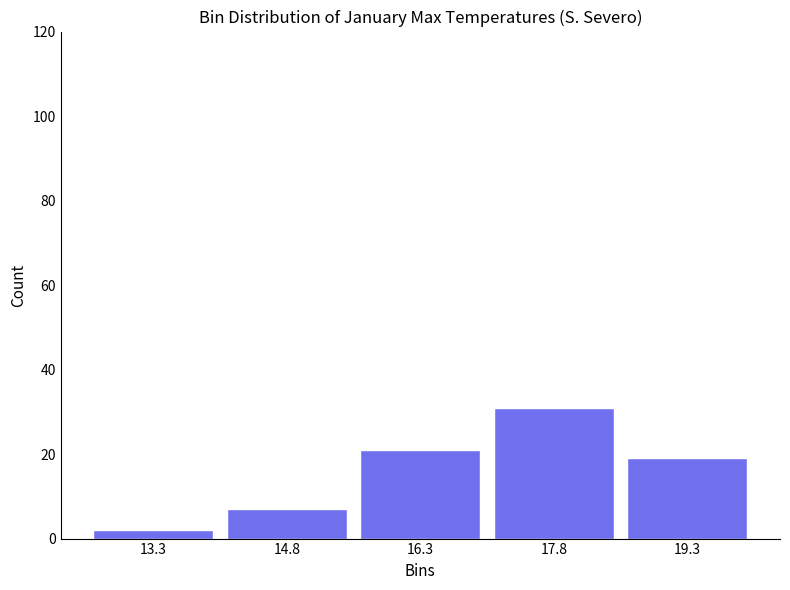

Reading left to right, transcribe this chart: for each bar, give the range it covers on the x-axis and its height. Neither the bar edges nor the heights are printed on the chart, so give them approximately, as read against the axes.

12.50 to 14.02: 2
14.02 to 15.54: 8
15.54 to 17.06: 22
17.06 to 18.58: 32
18.58 to 20.10: 20